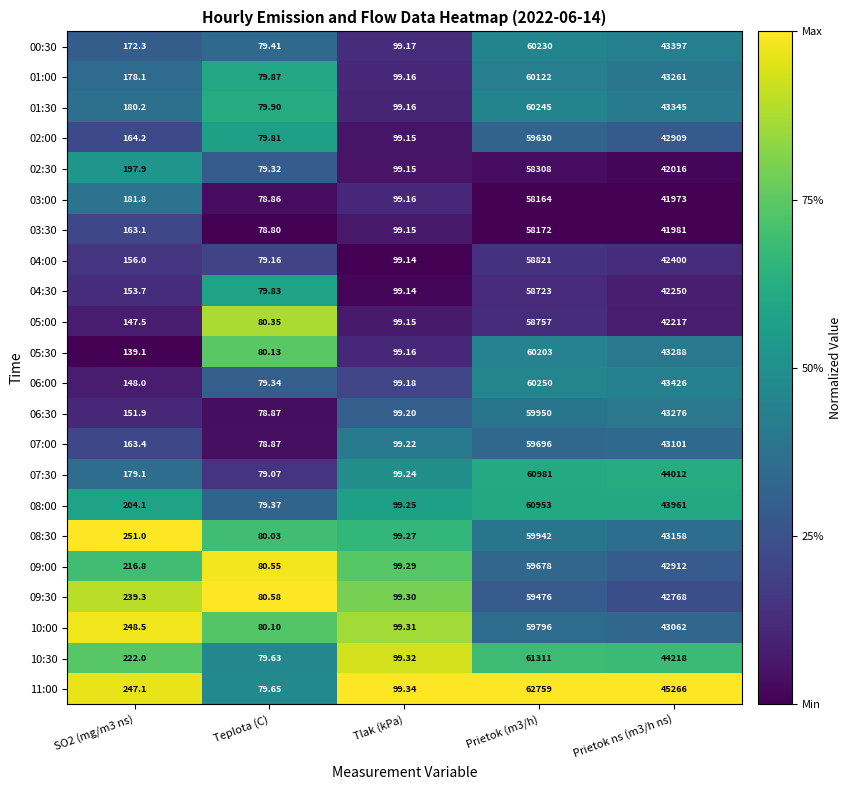

Is the value of 06:30 at Tlak (kPa) greater than the value of 10:00 at SO2 (mg/m3 ns)?

No